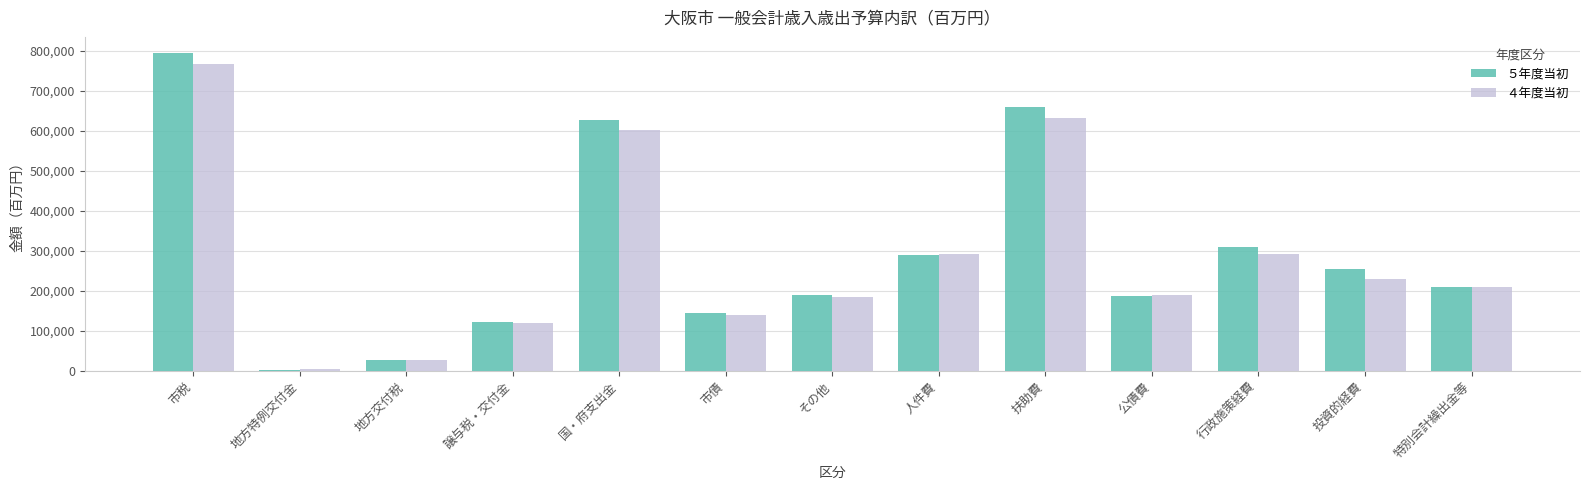

At which category is the sum across all series the highest?

市税